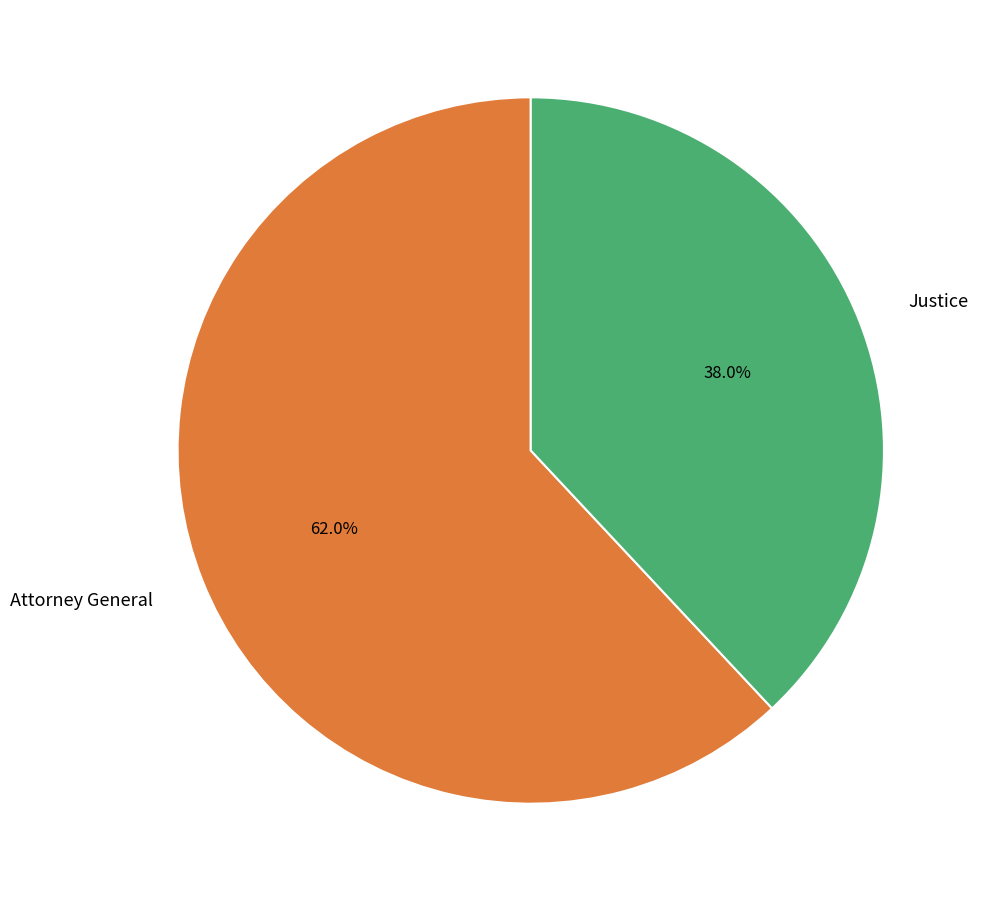

To the nearest percent, what is the combined percentage of Attorney General and Justice?

100%